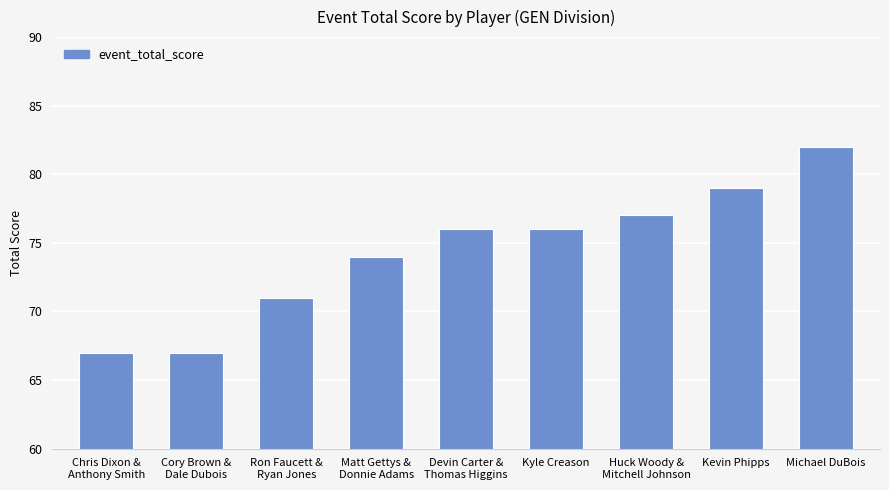

What is the minimum value shown in the chart?

67